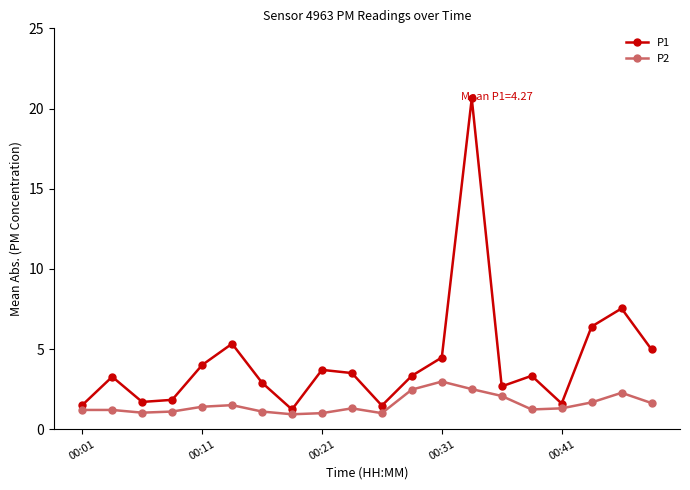

Rank the series by their maximum value, from highest to lowest.

P1, P2